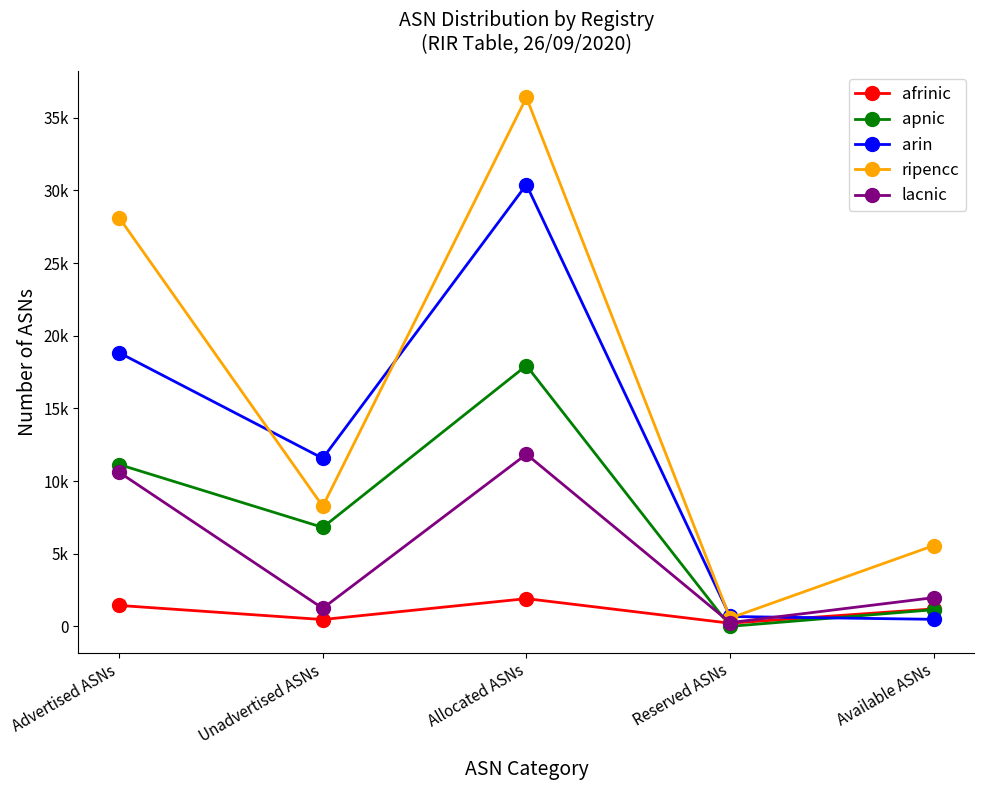

Reading left to right, list all the values displayed in this chart.

afrinic: Advertised ASNs=1440	Unadvertised ASNs=468	Allocated ASNs=1908	Reserved ASNs=217	Available ASNs=1201
apnic: Advertised ASNs=11139	Unadvertised ASNs=6810	Allocated ASNs=17949	Reserved ASNs=0	Available ASNs=1146
arin: Advertised ASNs=18836	Unadvertised ASNs=11564	Allocated ASNs=30400	Reserved ASNs=678	Available ASNs=483
ripencc: Advertised ASNs=28136	Unadvertised ASNs=8265	Allocated ASNs=36401	Reserved ASNs=568	Available ASNs=5559
lacnic: Advertised ASNs=10606	Unadvertised ASNs=1241	Allocated ASNs=11847	Reserved ASNs=256	Available ASNs=1976